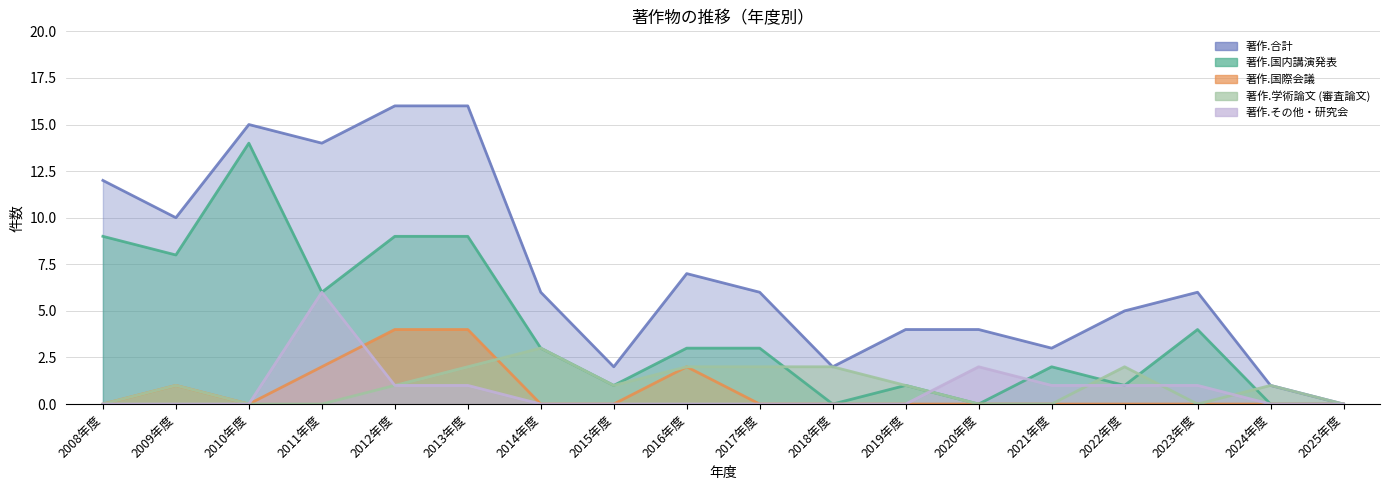

At which label does 著作.国内講演発表 reach its peak?

2010年度